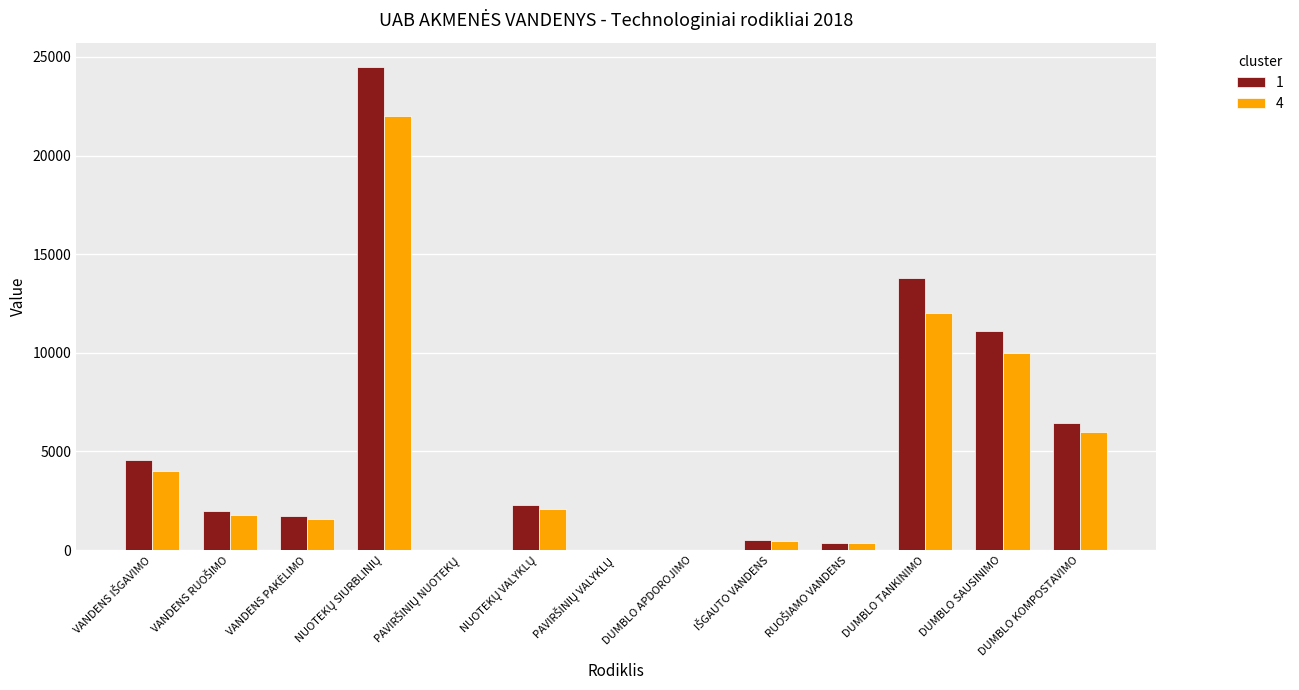

What is the sum of all 1 values?

67314.2